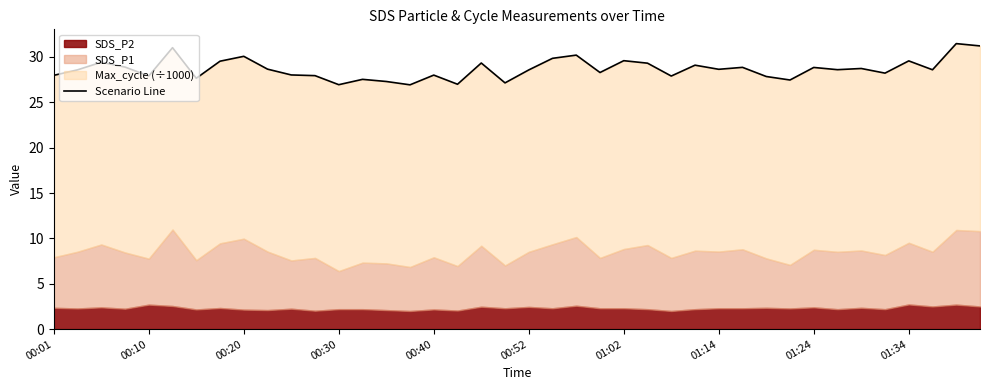

Approximately how many times larger is the value at 11 compared to 18?

1.0